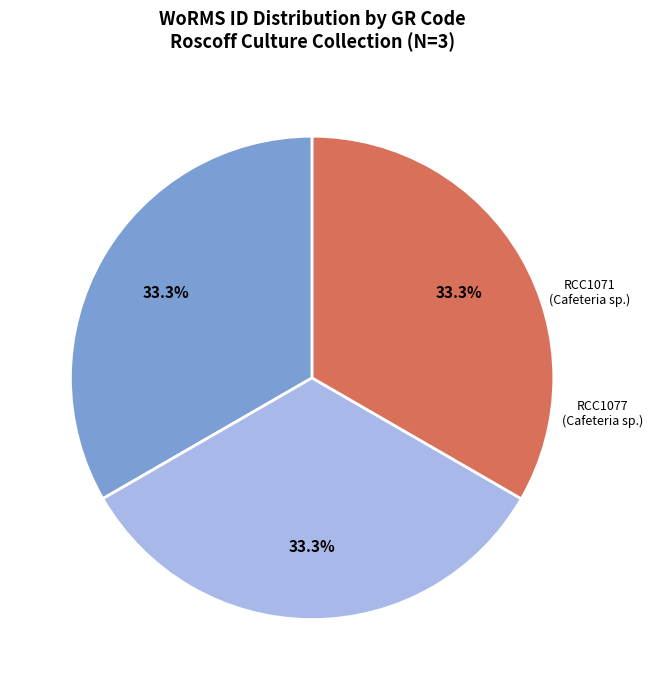

To the nearest percent, what is the average slice percentage?

33%